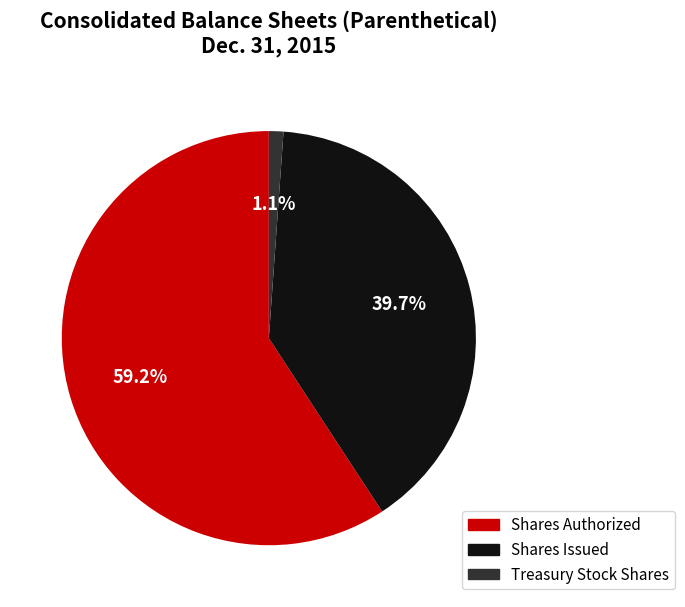

Does any single category account for the majority?

Yes